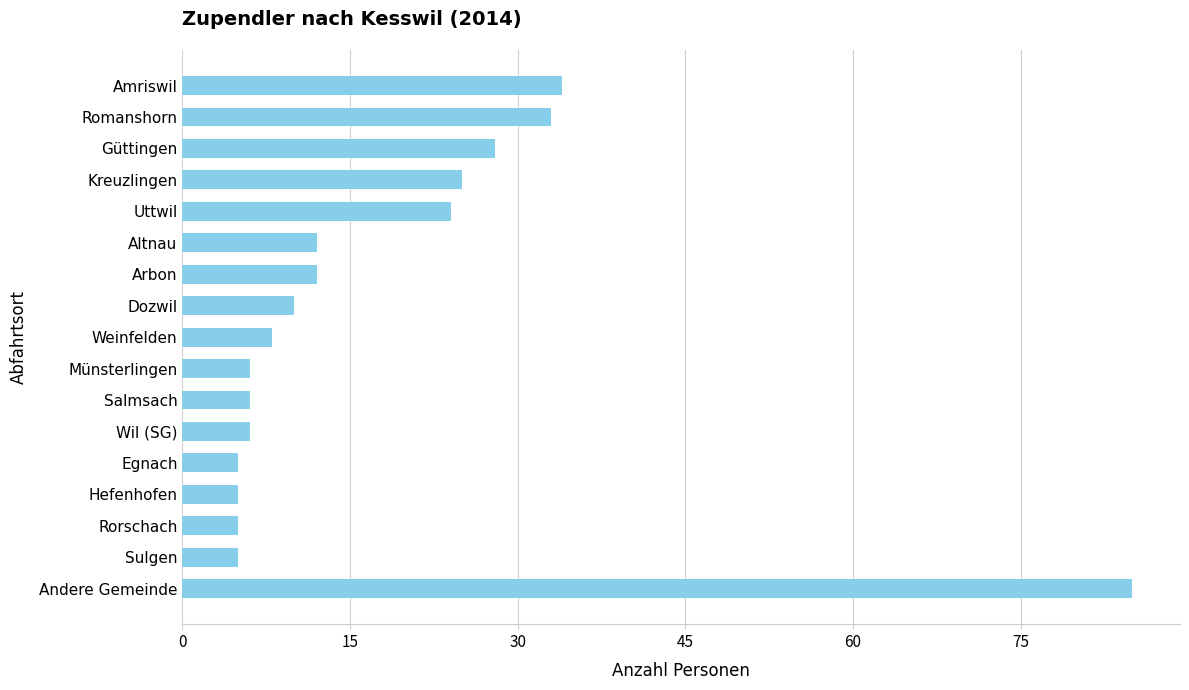

Which category has the highest value across all series?

Andere Gemeinde